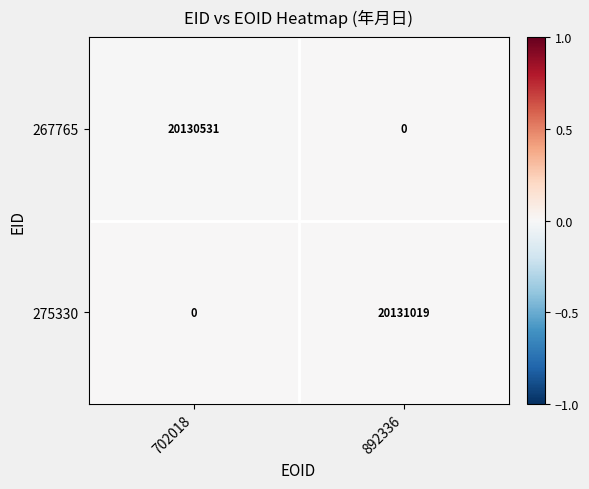

The 267765 series shows 20130531 at 702018. True or false?

True